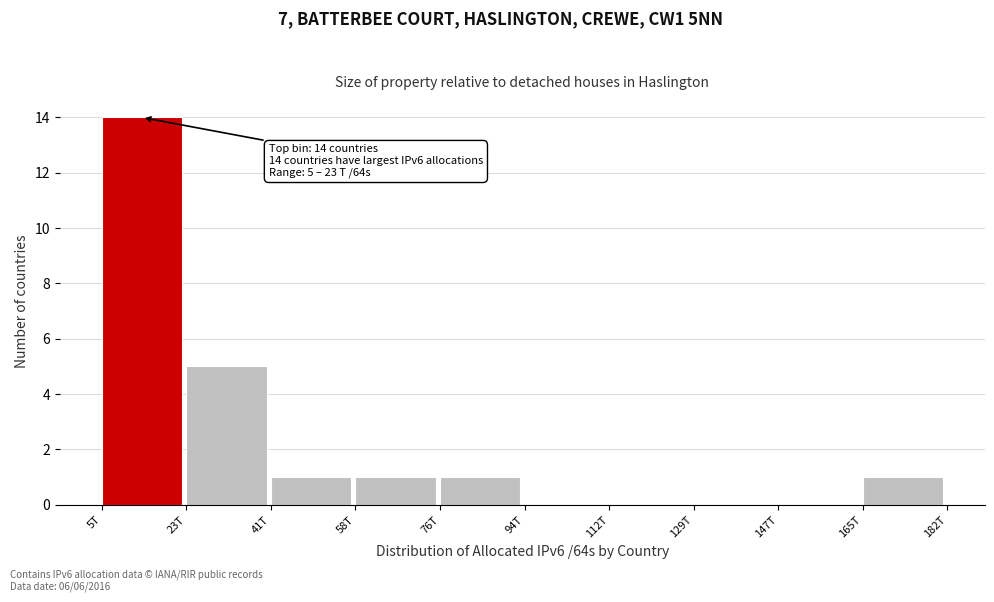

Reading left to right, transcribe all the data shown in this chart.

5T=14	23T=5	41T=1	58T=1	76T=1	94T=0	112T=0	129T=0	147T=0	165T=1